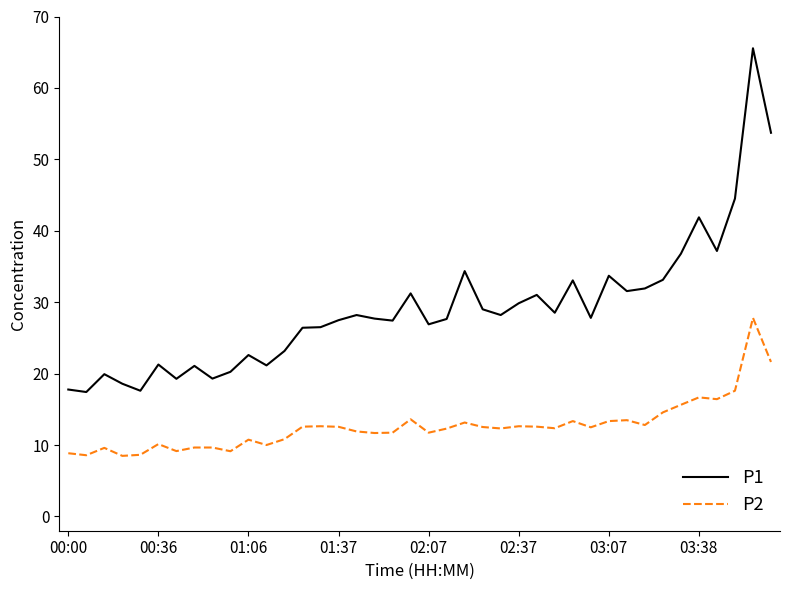

Which series has the widest spread of values?

P1